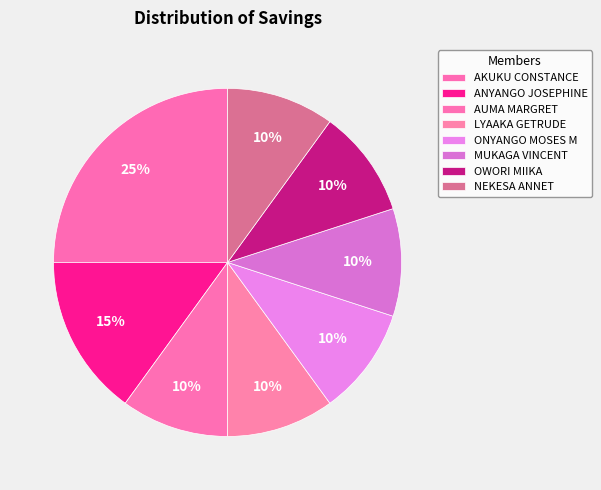

Count the number of slices in the pie.

8